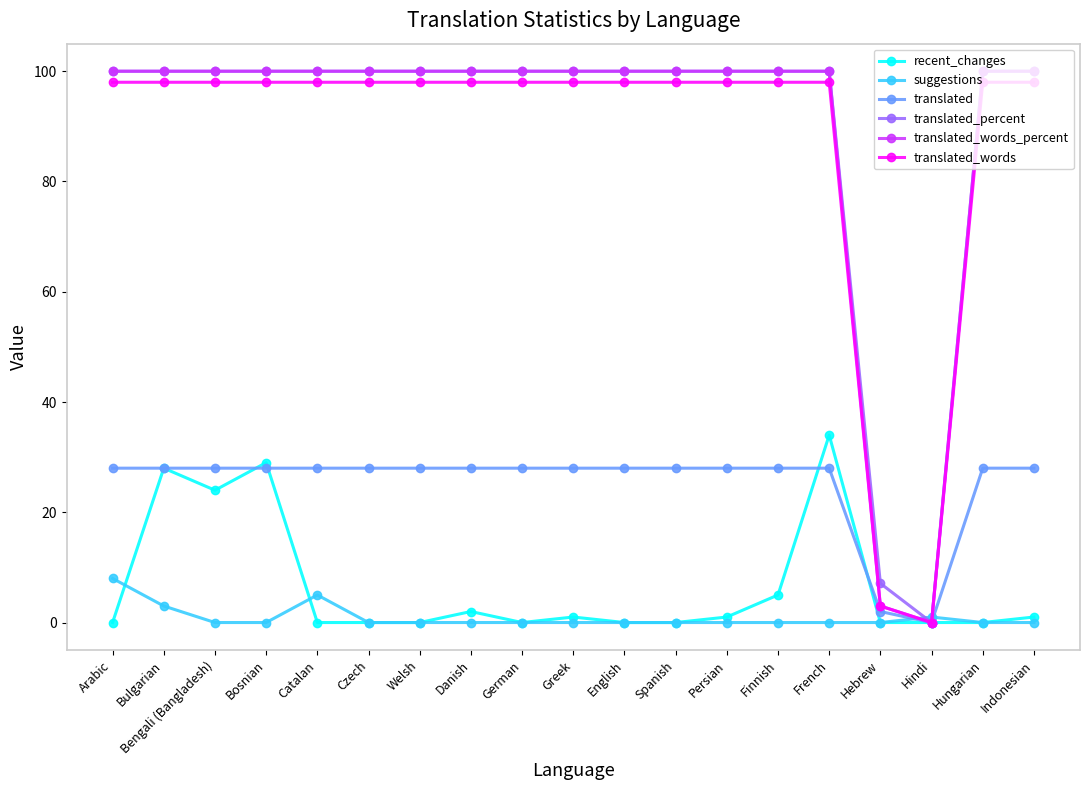

True or false: translated_words has a value of 130.4 at Arabic.

False